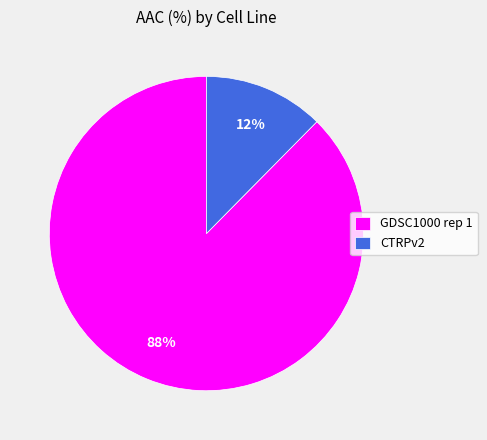

Is it true that CTRPv2 is 1% of the pie?

False